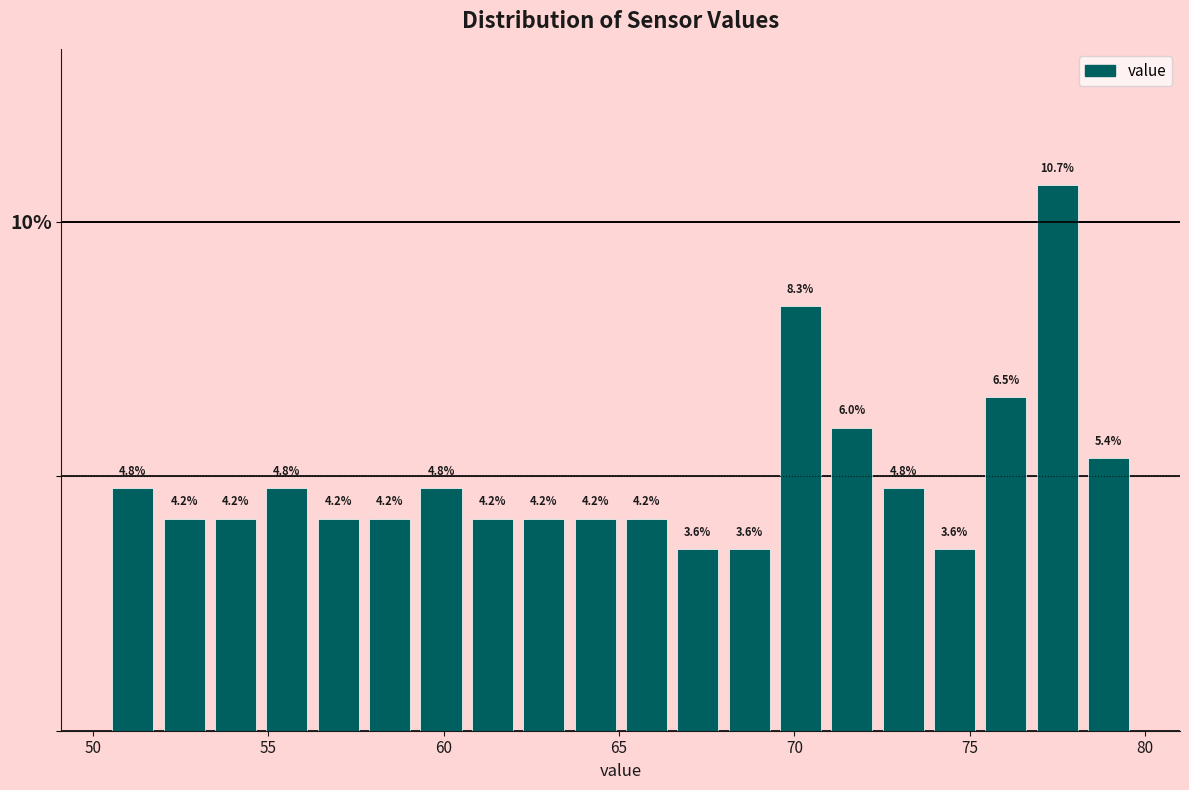

Around what value on the x-axis is the tallest bar? Give the approximate position of its centre, as read against the axis.

77.5